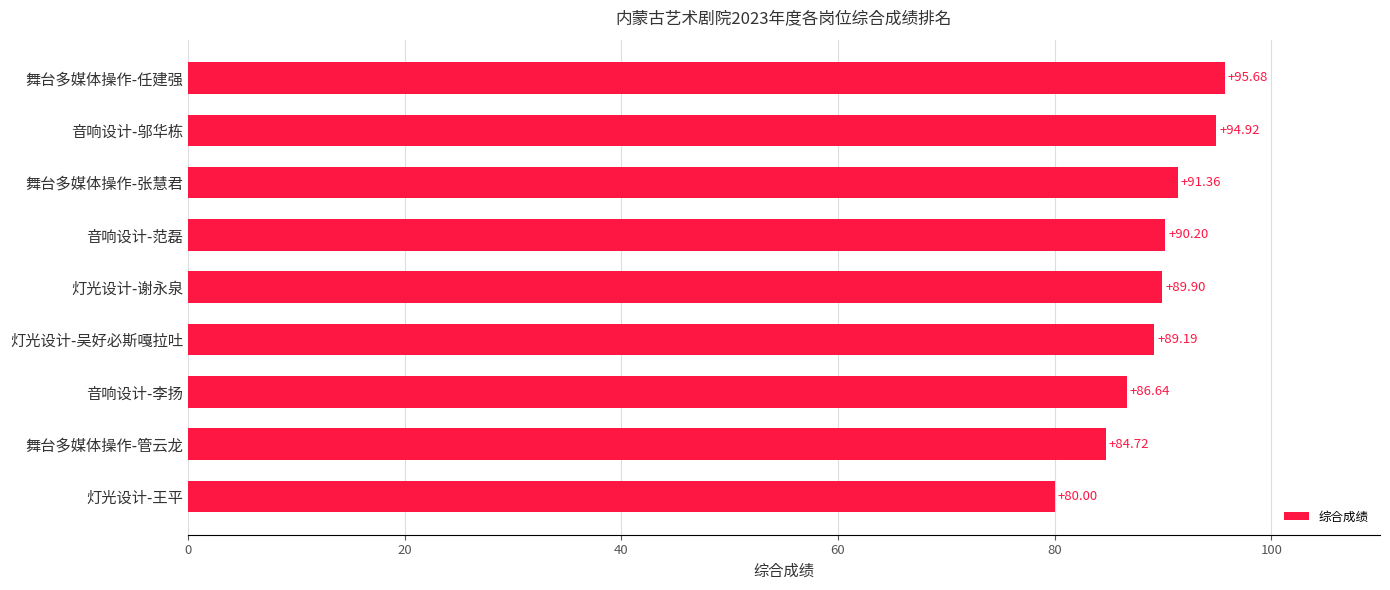

List the labels in order of value, largest first.

舞台多媒体操作-任建强, 音响设计-邬华栋, 舞台多媒体操作-张慧君, 音响设计-范磊, 灯光设计-谢永泉, 灯光设计-吴好必斯嘎拉吐, 音响设计-李扬, 舞台多媒体操作-管云龙, 灯光设计-王平